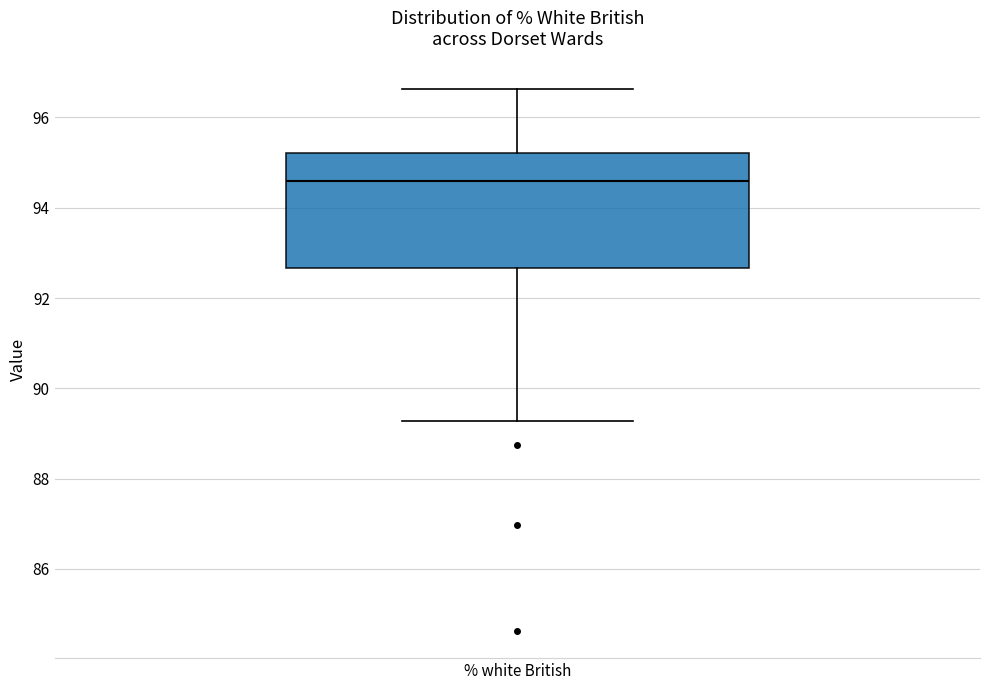

Read this box plot against the y-axis: the position of the median line, the range covered by the box, and the ends of both whiskers. The values are not printed on the chart, so give them approximately, as read against the axis.

median 94.6, box 92.6 to 95.2, whiskers 89.2 to 96.6